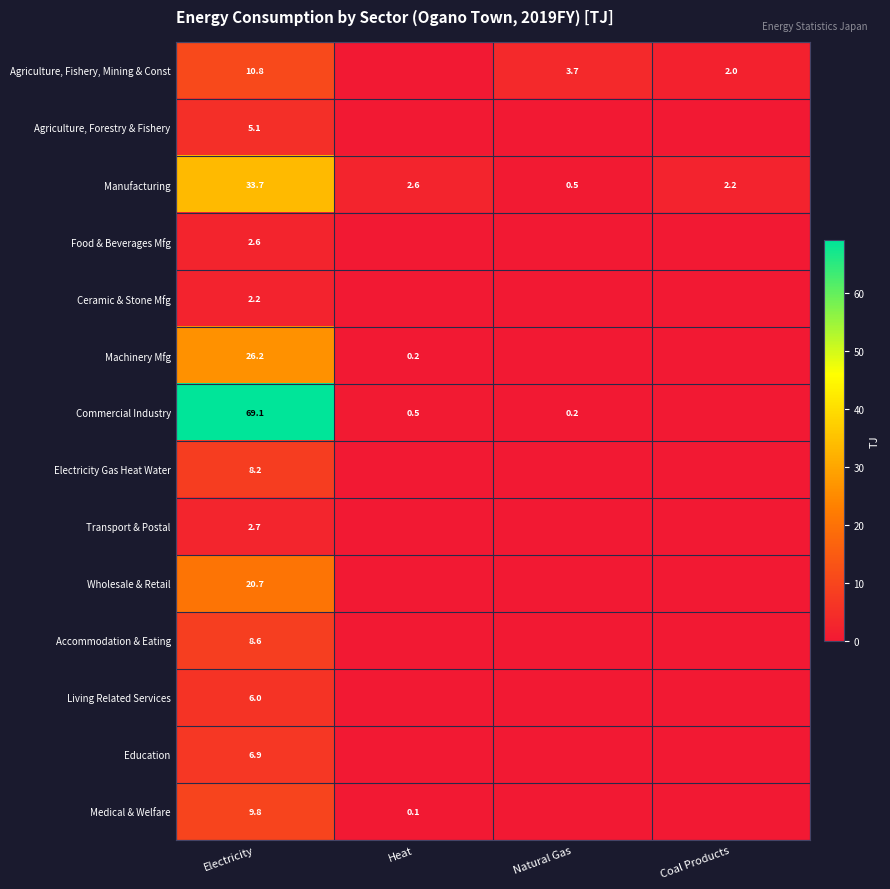

At Electricity, list the series in order from smallest to largest.

Ceramic & Stone Mfg, Food & Beverages Mfg, Transport & Postal, Agriculture, Forestry & Fishery, Living Related Services, Education, Electricity Gas Heat Water, Accommodation & Eating, Medical & Welfare, Agriculture, Fishery, Mining & Const, Wholesale & Retail, Machinery Mfg, Manufacturing, Commercial Industry